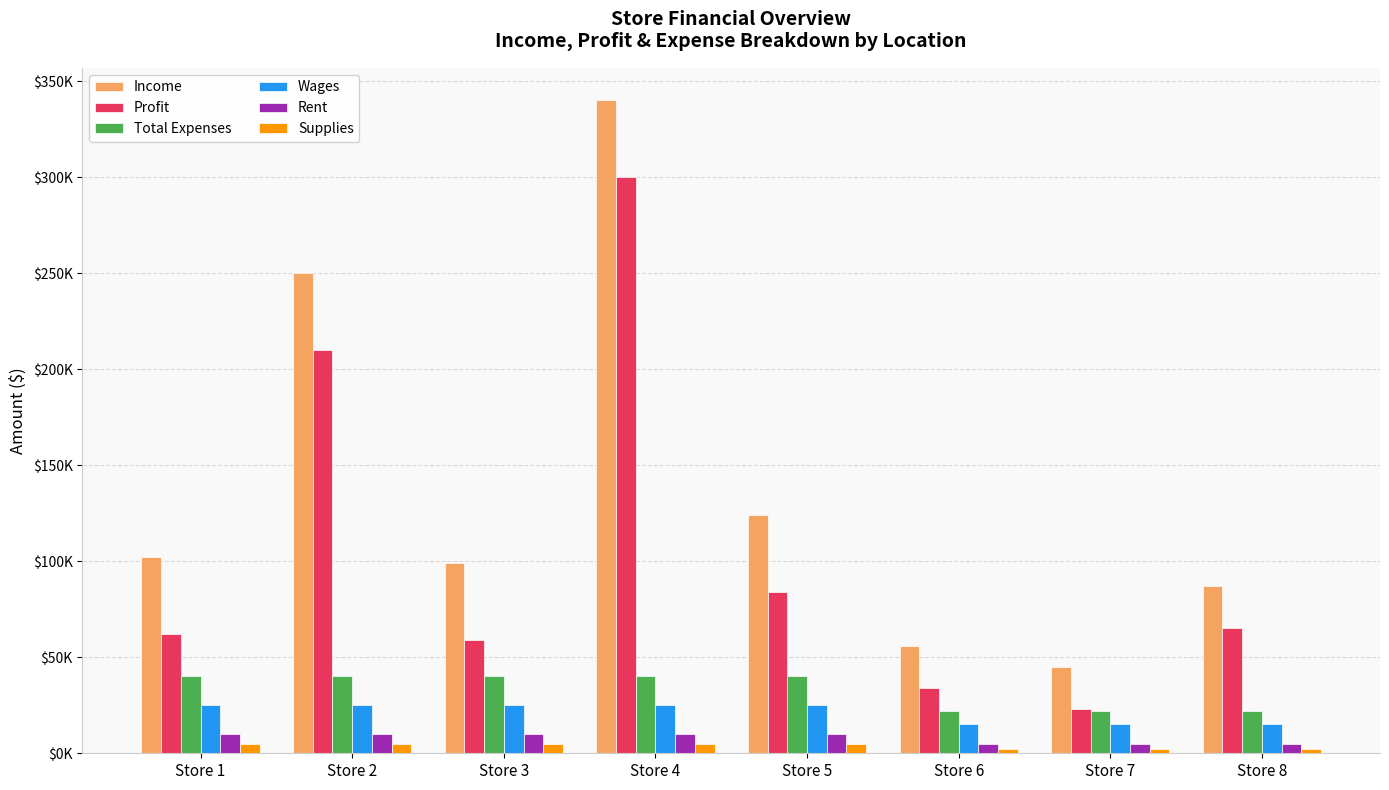

What is the sum of all Wages values?

170000